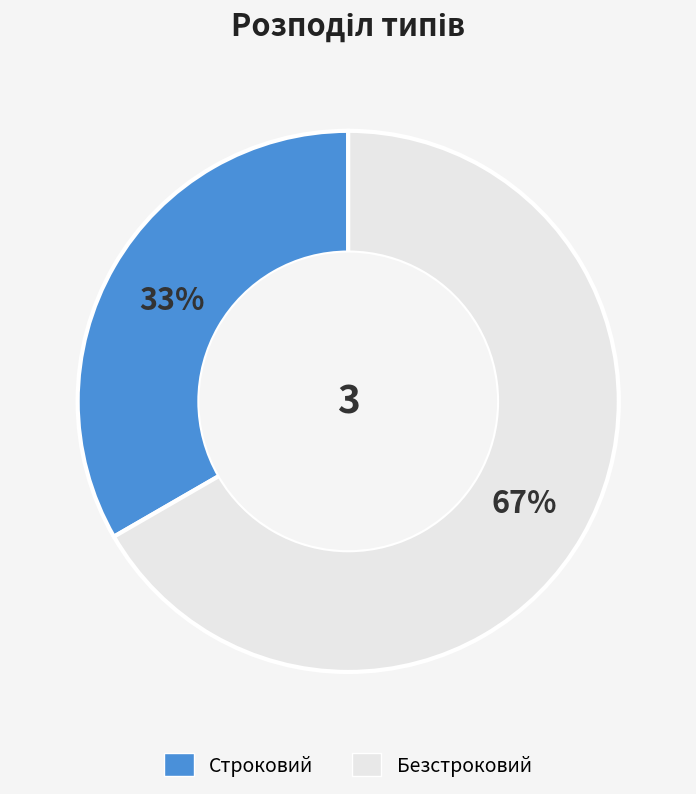

How many slices are in this pie chart?

2